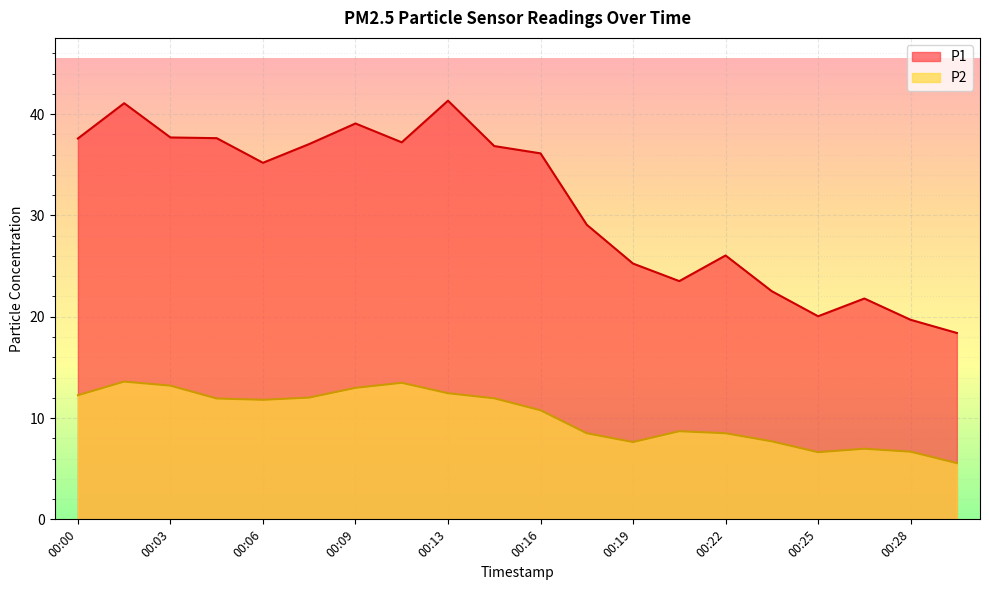

What is the difference between the P1 values at 00:22 and 00:16?

10.1